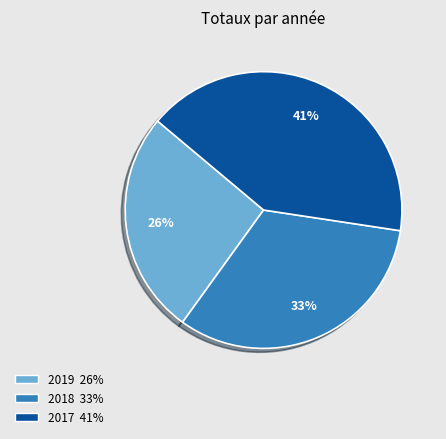

Is 2019 the majority of the pie?

No